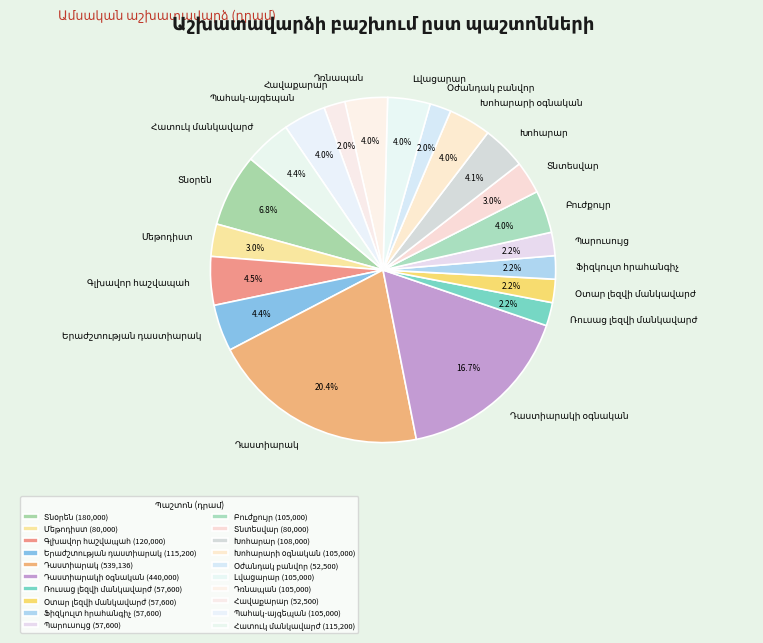

Does any single category account for the majority?

No